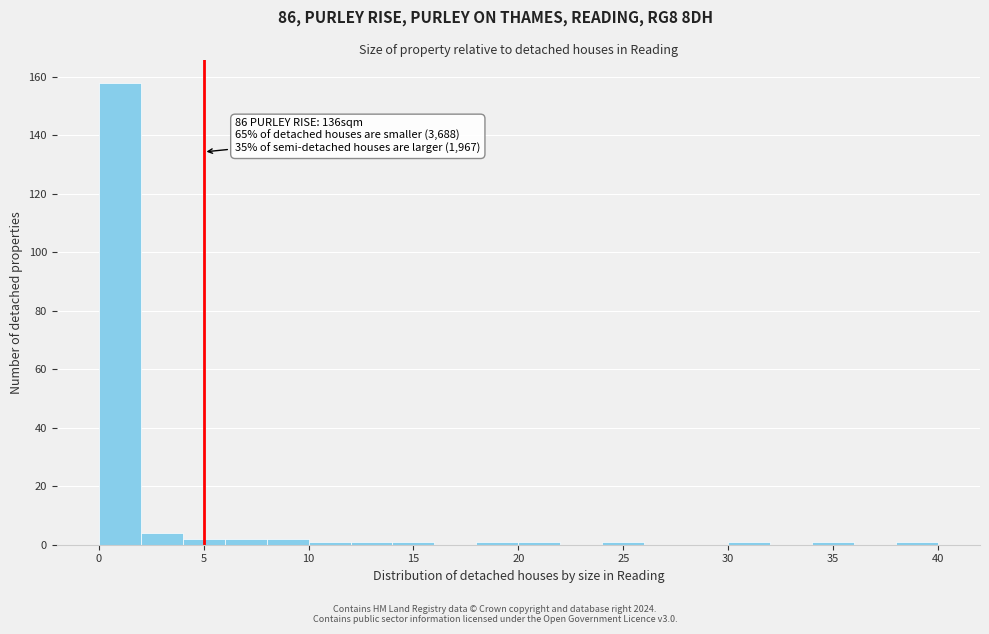

Which range on the x-axis has the tallest bar?

0 to 2